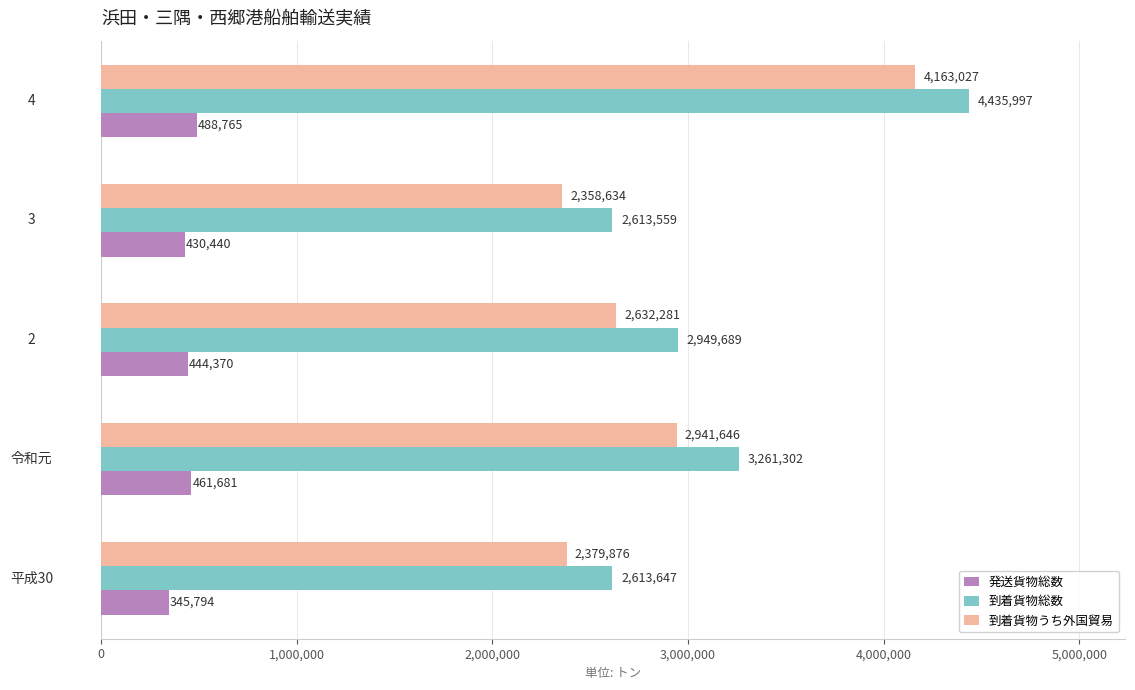

Which series has the largest total across all categories?

到着貨物総数